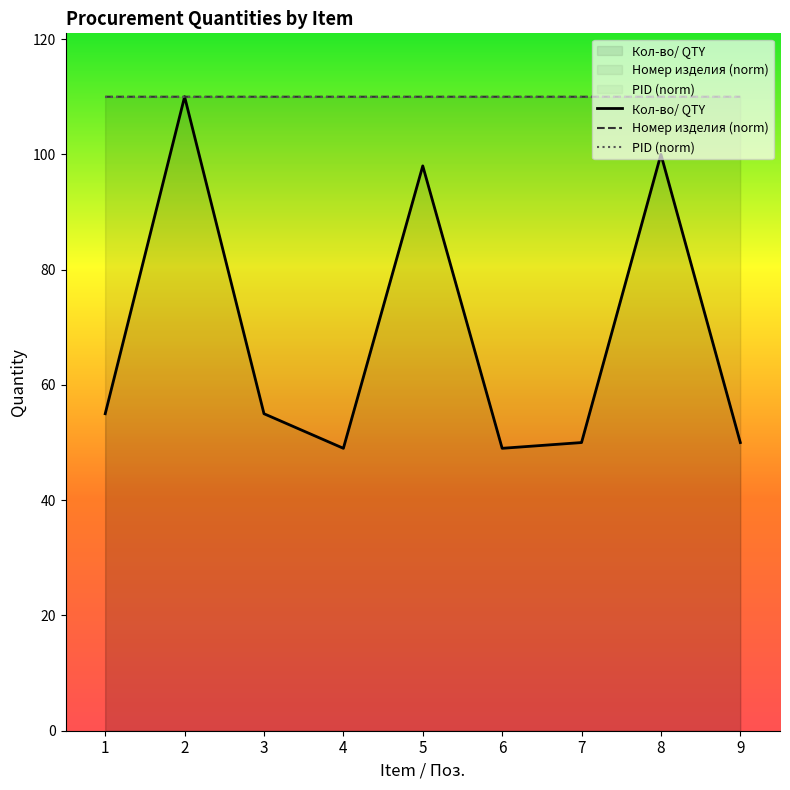

Reading right to left, what are all the values shown in this chart?

Кол-во/ QTY: 9=50.0	8=100.0	7=50.0	6=49.0	5=98.0	4=49.0	3=55.0	2=110.0	1=55.0
PID: 9=110.0	8=110.0	7=110.0	6=110.0	5=110.0	4=110.0	3=110.0	2=110.0	1=110.0
Номер изделия: 9=110.0	8=110.0	7=110.0	6=110.0	5=110.0	4=110.0	3=110.0	2=110.0	1=110.0